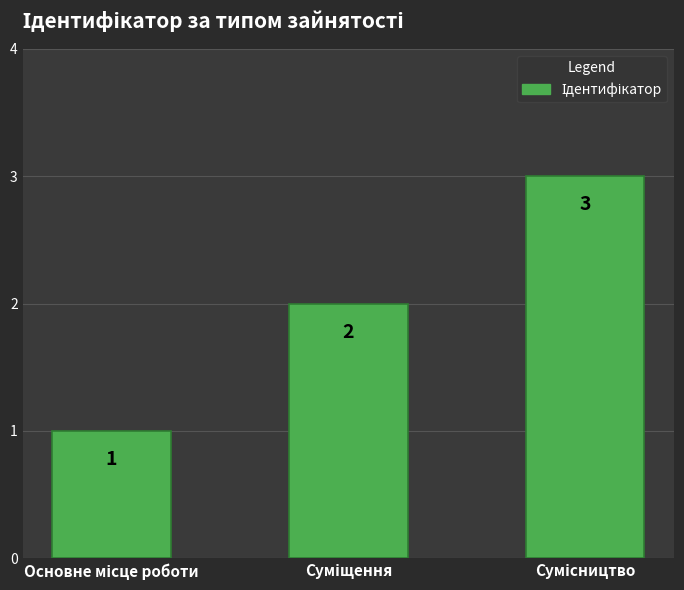

Count the values in the range 1 to 3.

3